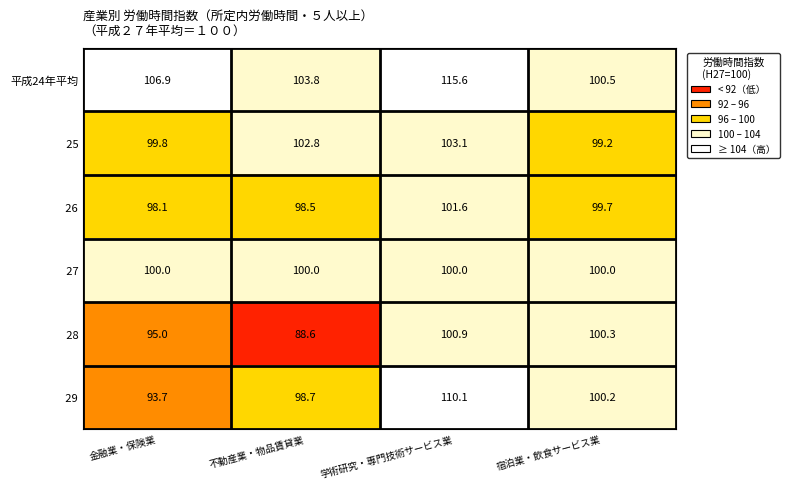

At which label is 平成24年平均 closest to 108?

金融業・保険業